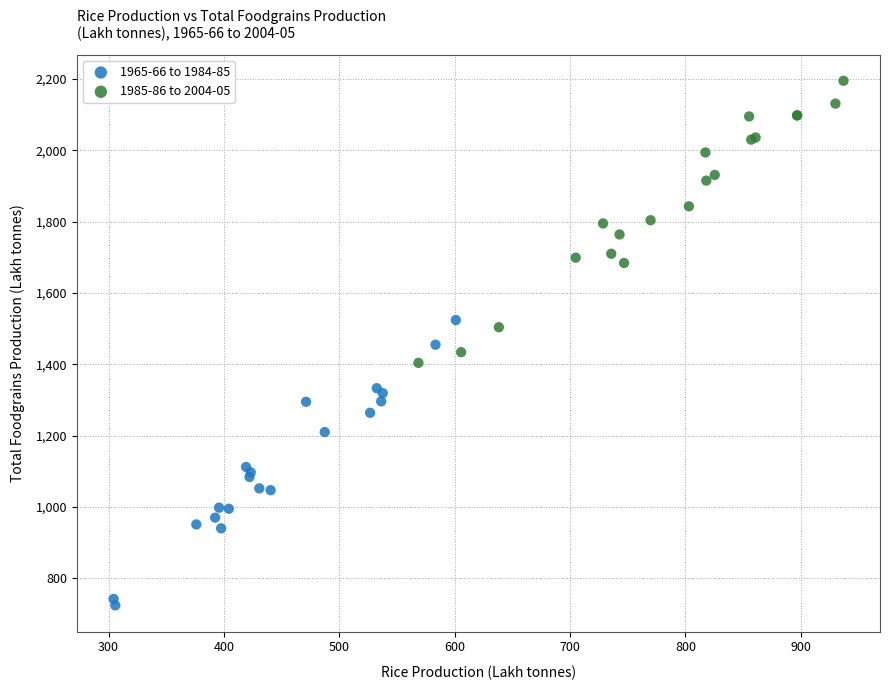

What are all the series names shown in the legend?

1965-66 to 1984-85, 1985-86 to 2004-05